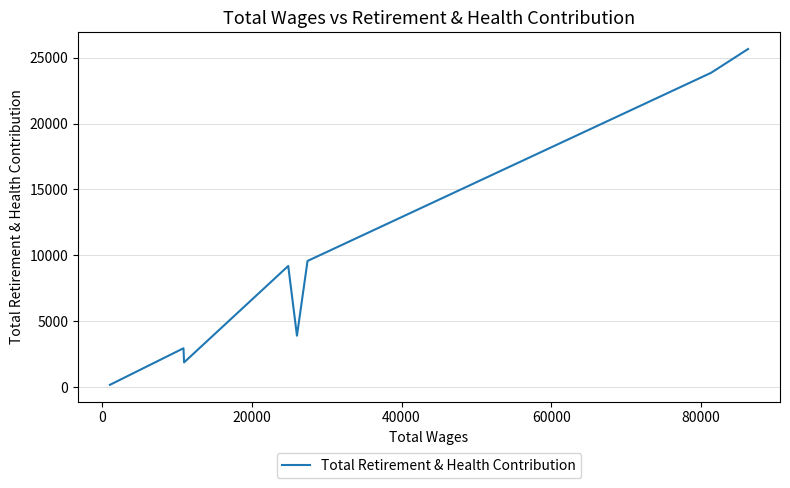

What is the difference between the second highest and minimum values?

23684